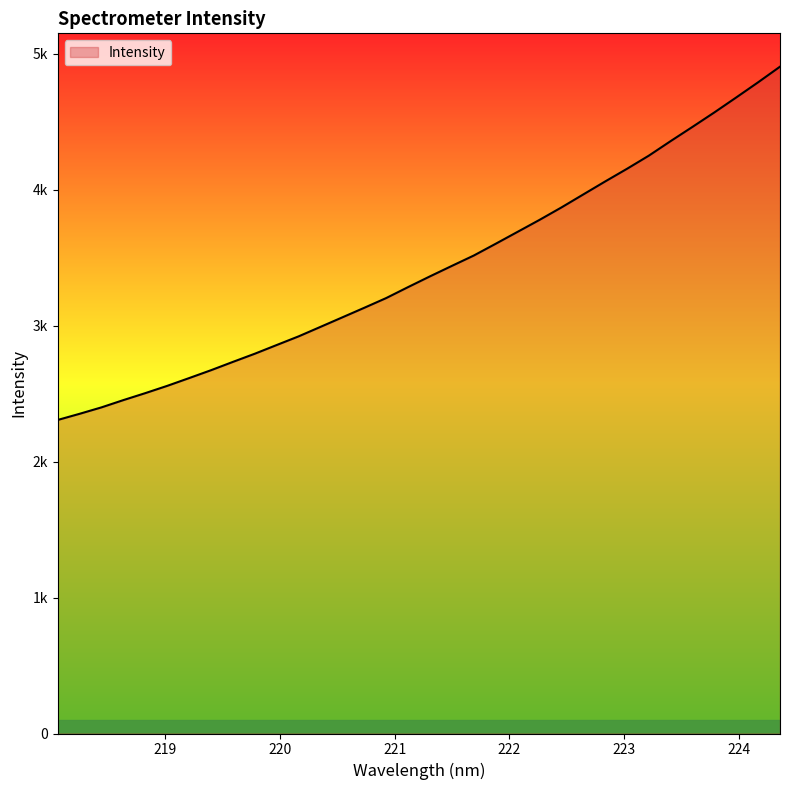

Does the chart have visible grid lines?

No